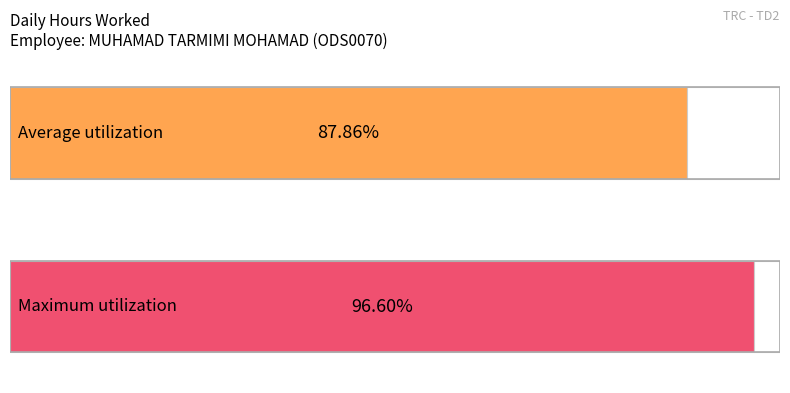

How many distinct data groups are displayed?

1